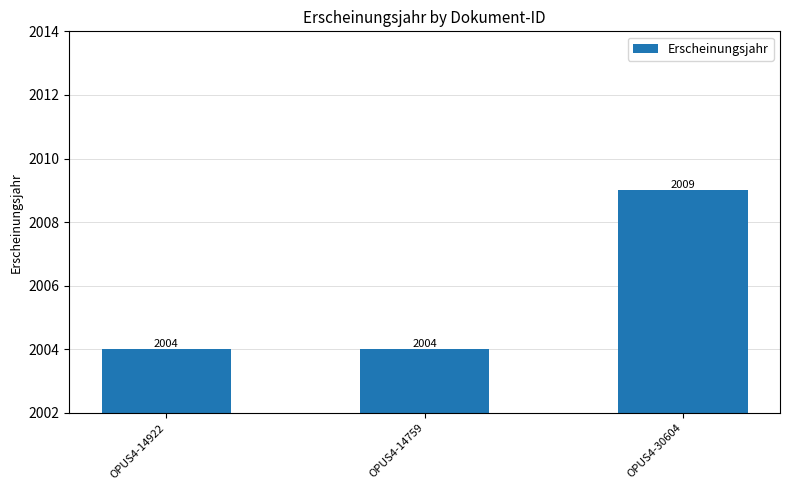

What is the label of the 3rd bar from the right?

OPUS4-14922